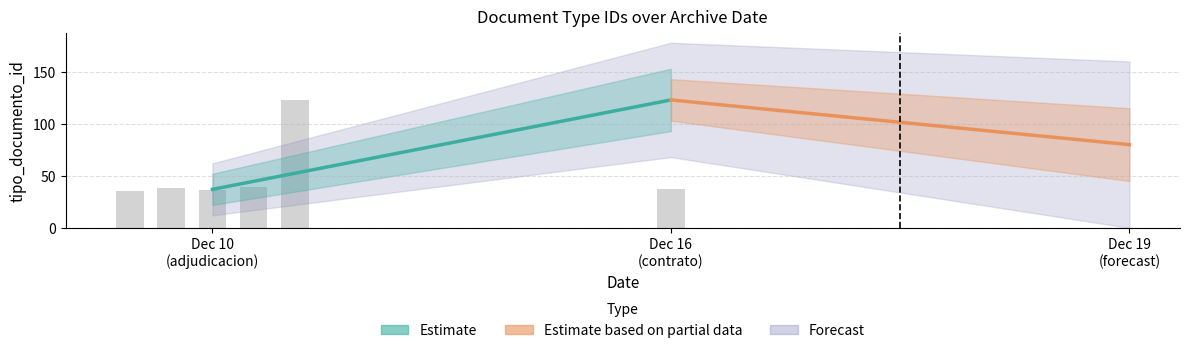

What is the greatest value displayed?

123